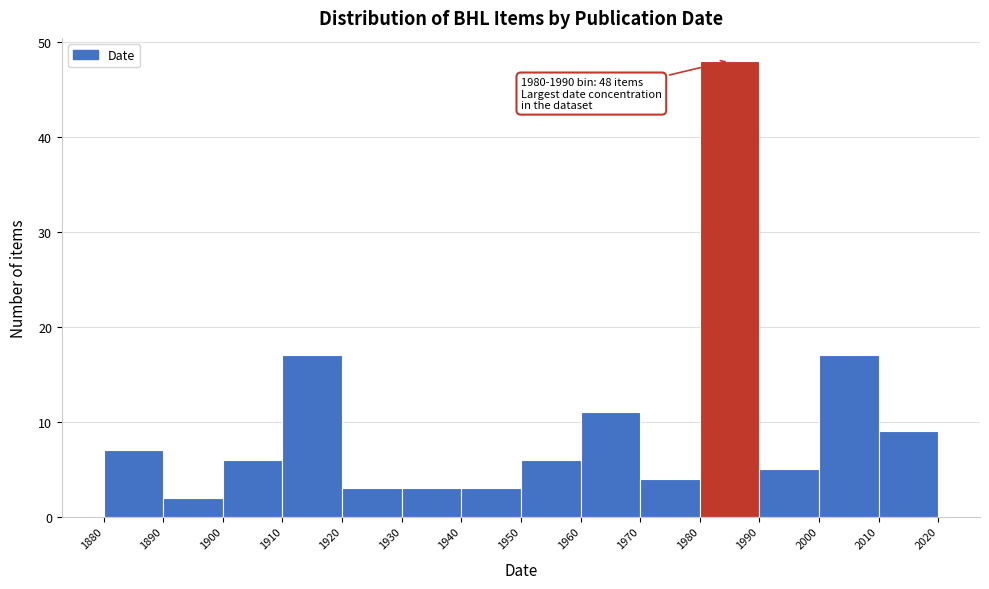

Over which range of the x-axis is the bar tallest?

1980 to 1990